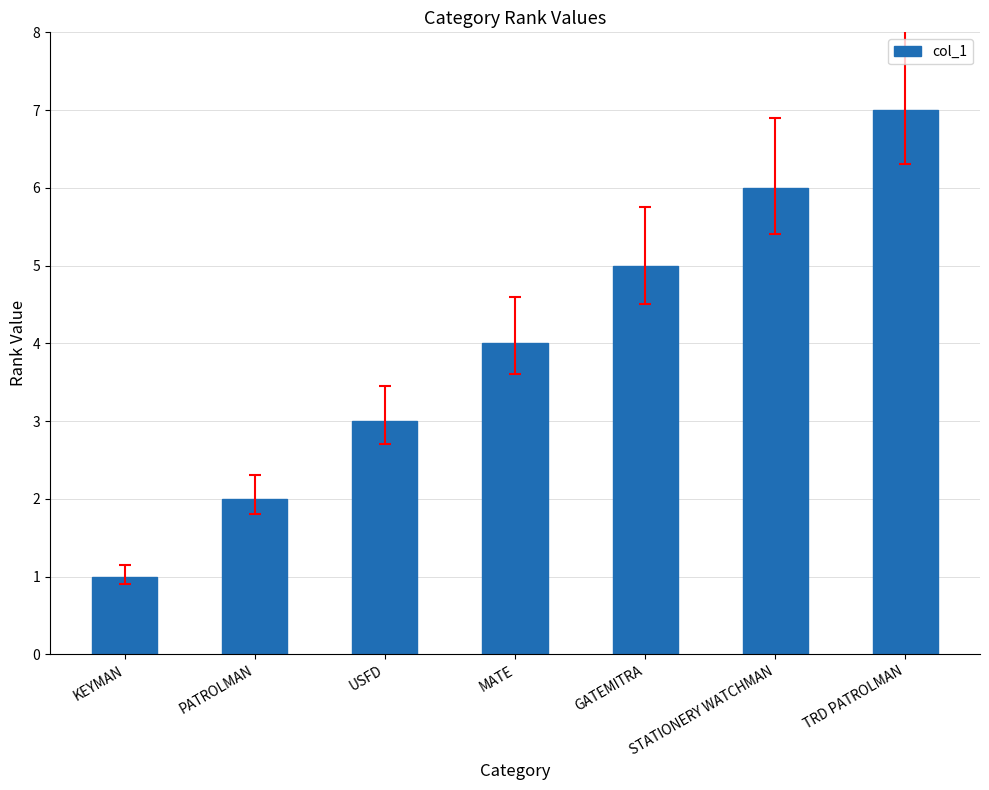

How many distinct data groups are displayed?

1